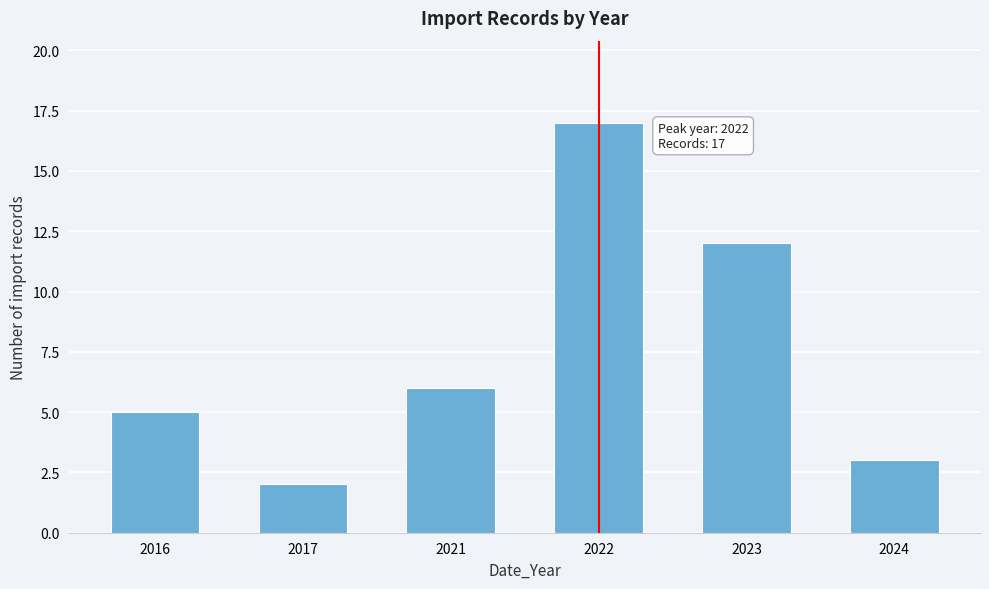

Reading left to right, extract all data points from this chart.

2016=5	2017=2	2021=6	2022=17	2023=12	2024=3